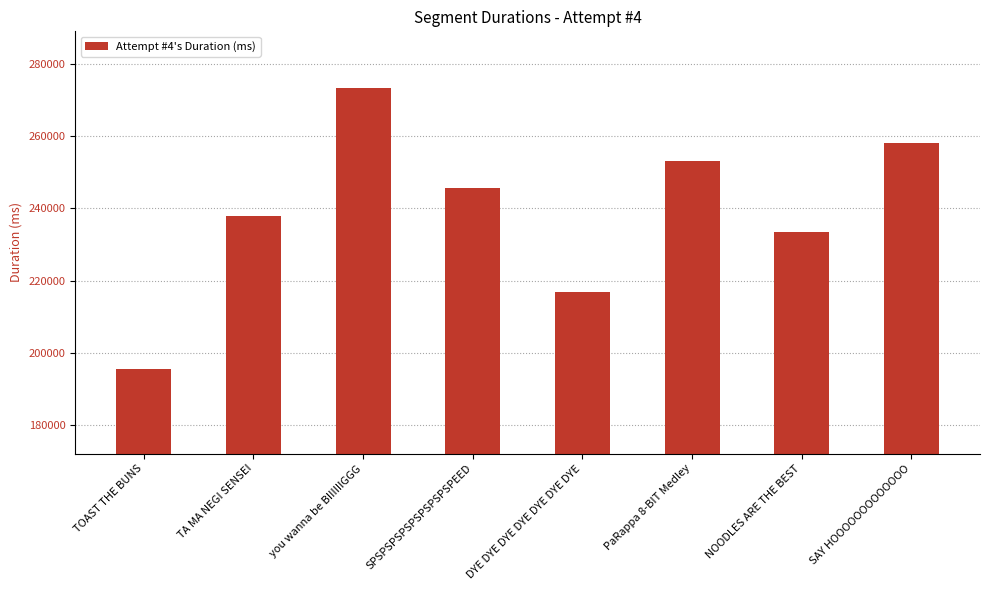

Are the bars horizontal?

No